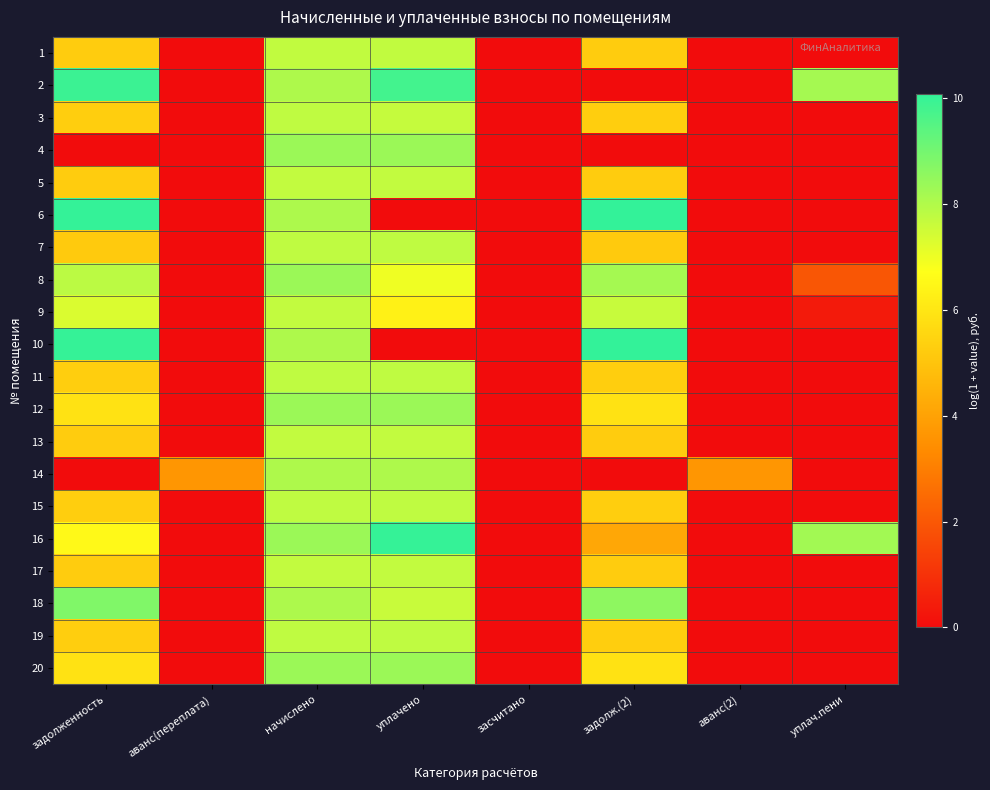

Between аванс(переплата) and уплач.пени, which is larger?

аванс(переплата)